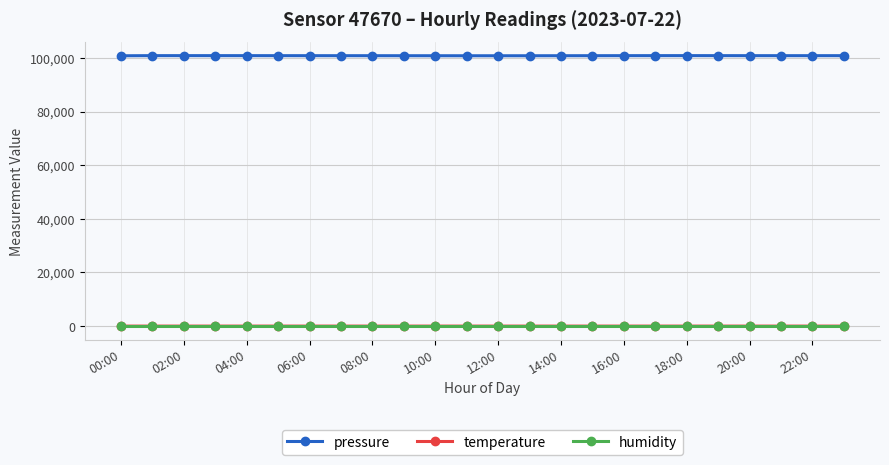

What is the greatest value displayed?

100825.6